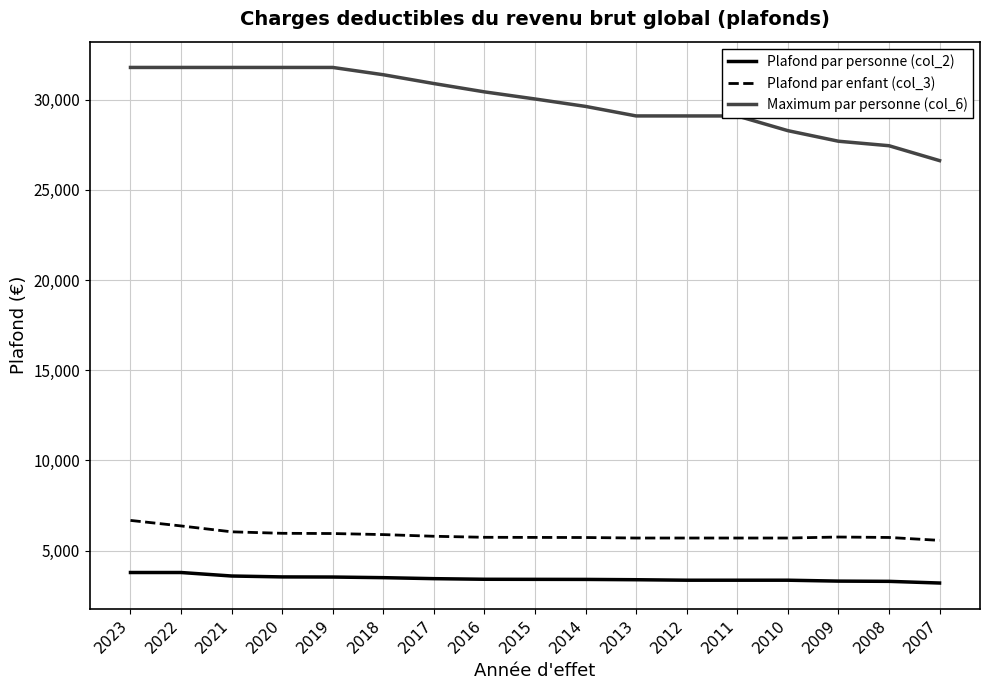

True or false: Plafond par personne (col_2) and Plafond par enfant (col_3) intersect in this chart.

False